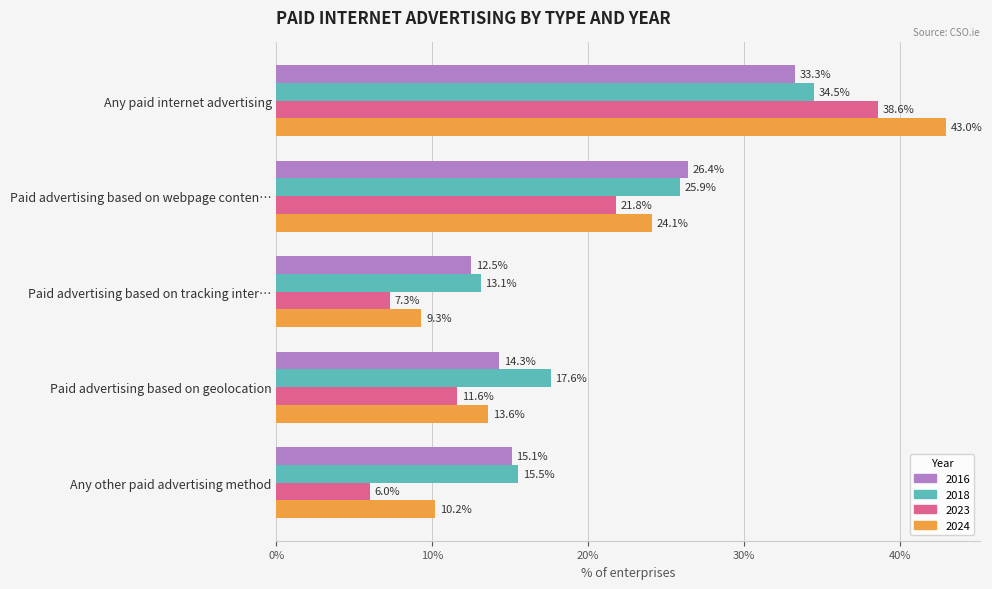

Between Paid advertising based on tracking inter… and Any other paid advertising method, which series saw the biggest shift?

2016